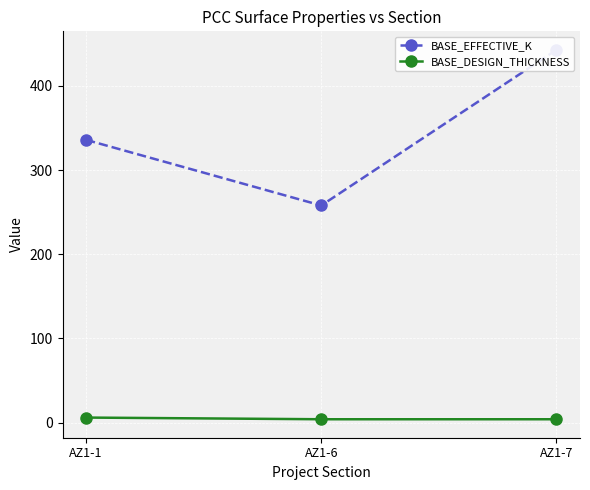

What is the sum of all BASE_DESIGN_THICKNESS values?

14